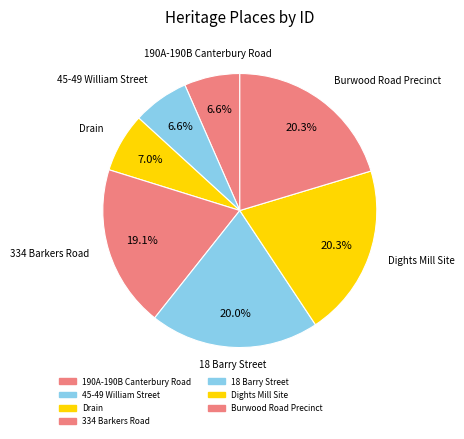

Count the number of slices in the pie.

7